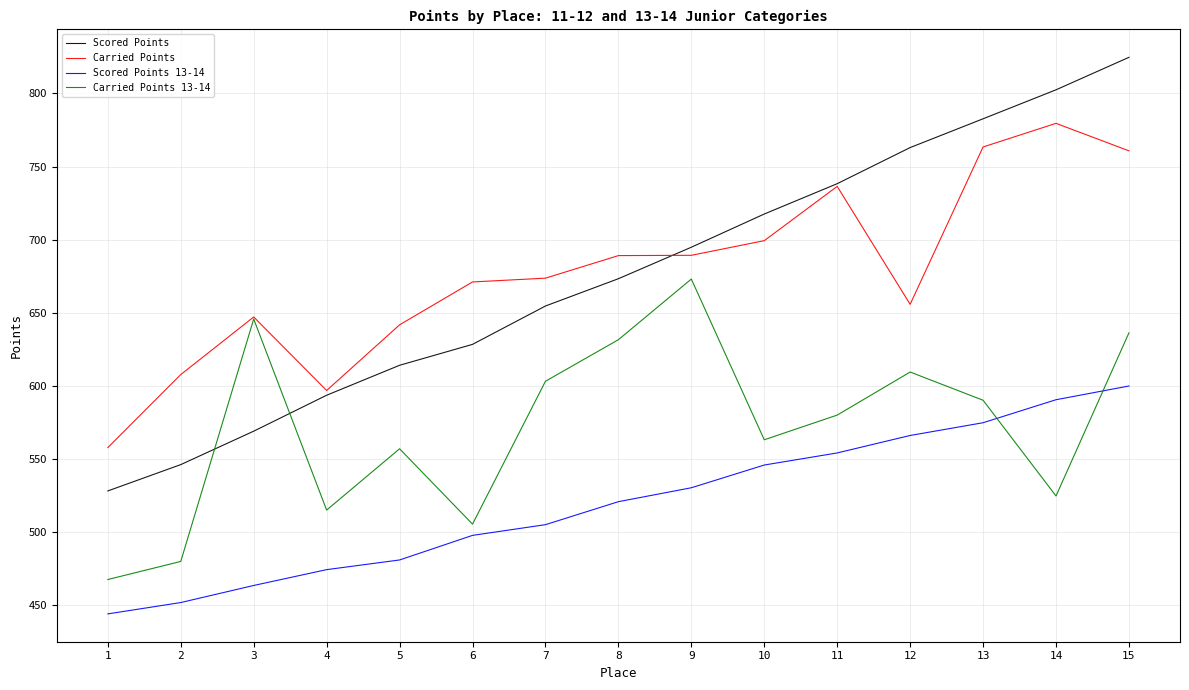

How many series are shown in this chart?

4